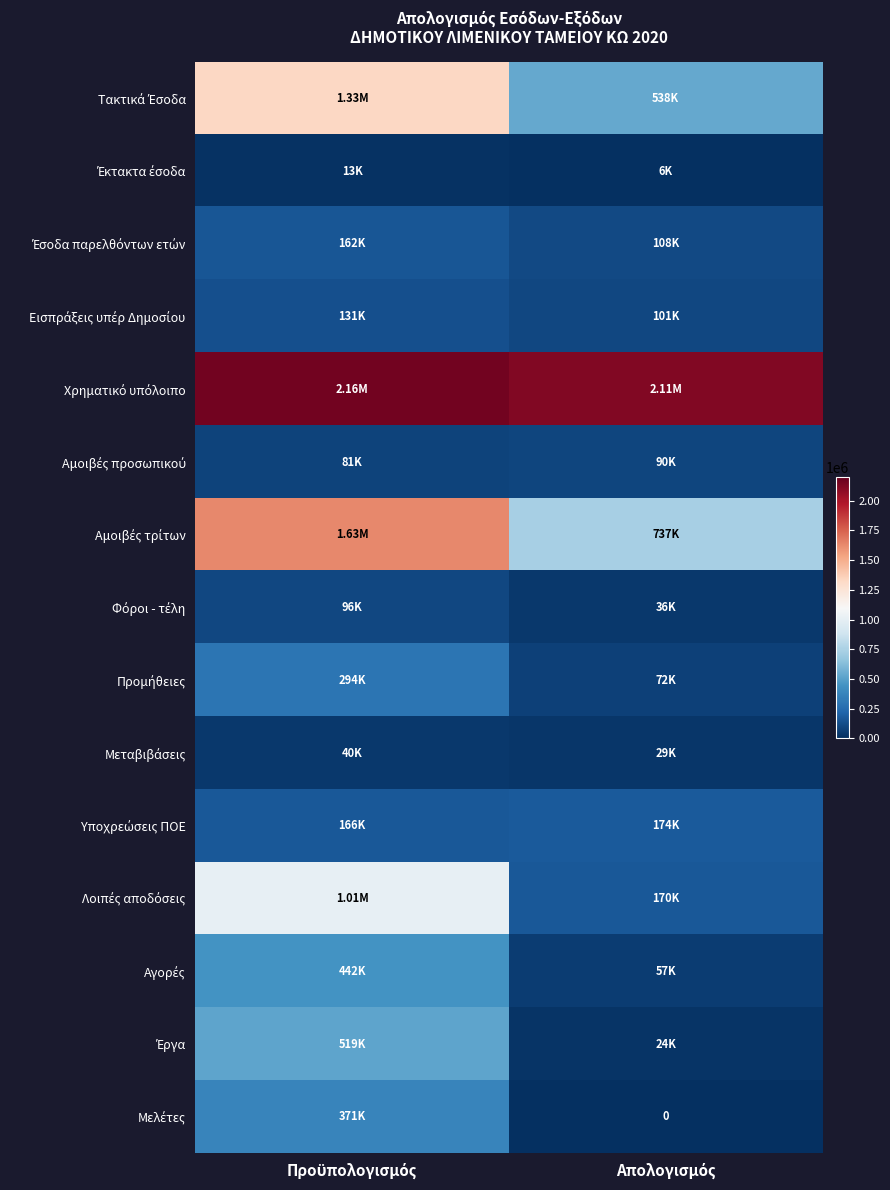

The value of Έργα at Απολογισμός is 31747.5. True or false?

False